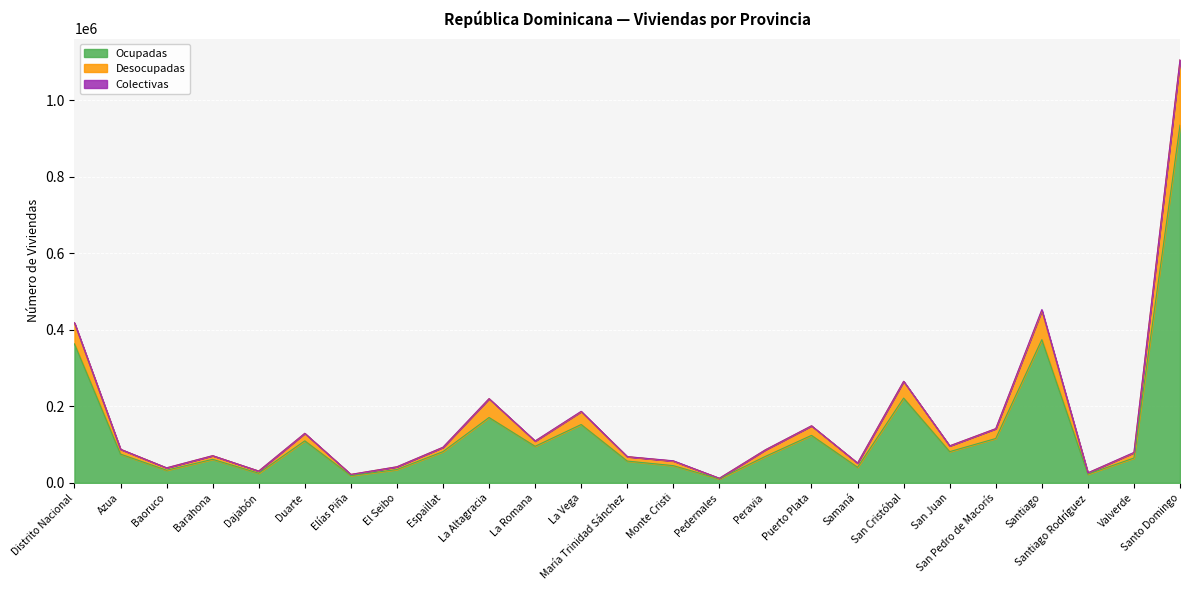

True or false: Desocupadas and Ocupadas intersect in this chart.

False